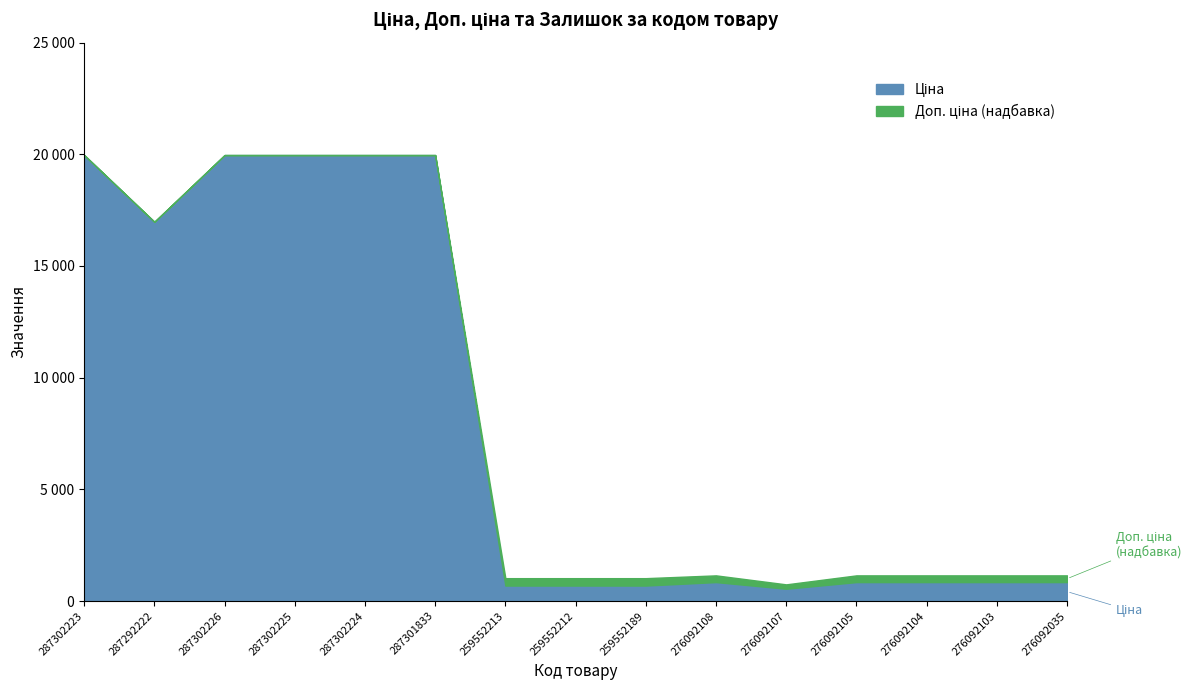

True or false: Ціна and Залишок intersect in this chart.

False